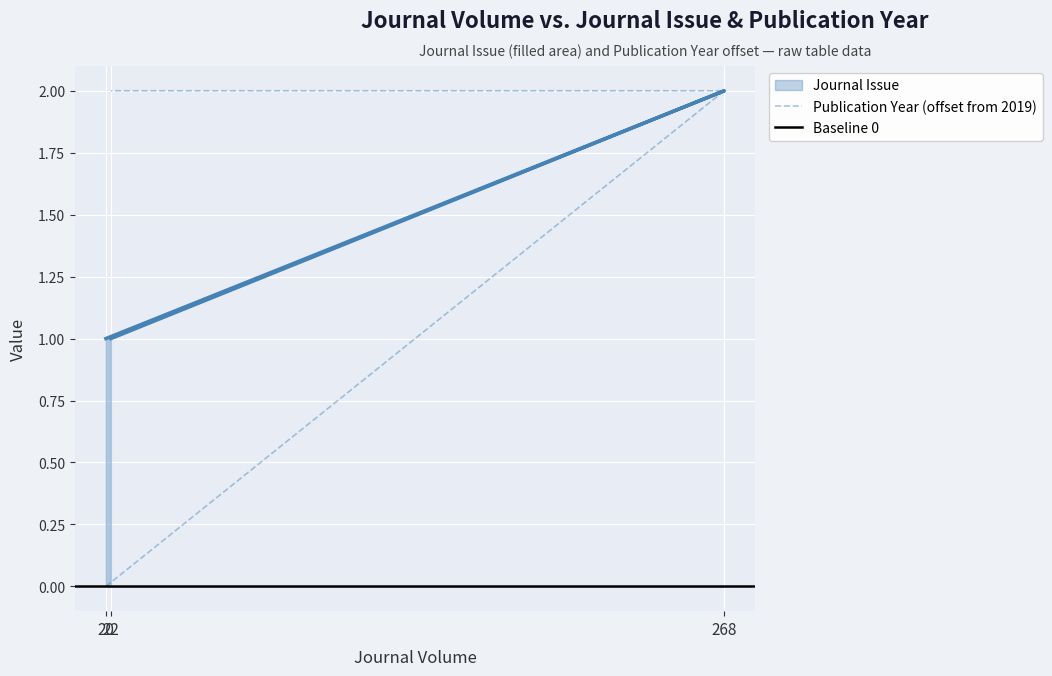

How many values in Publication Year are above zero?

2